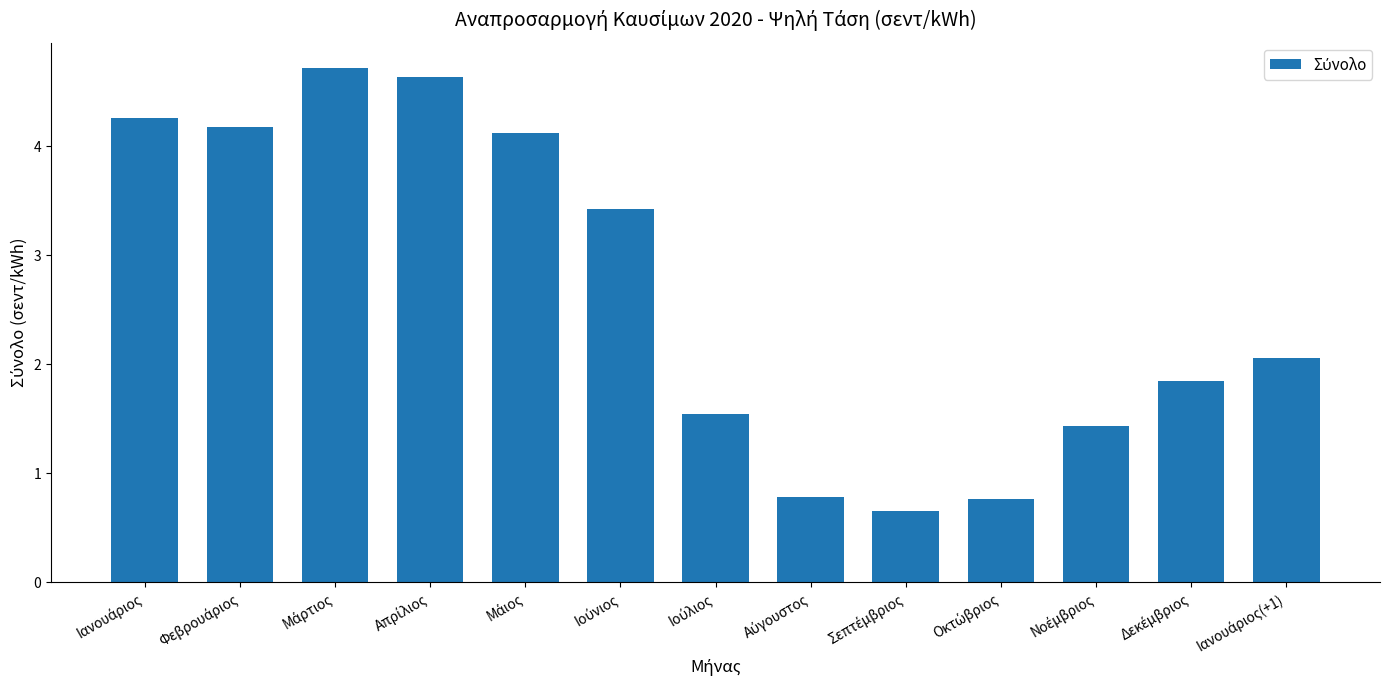

What is the average value?

2.6